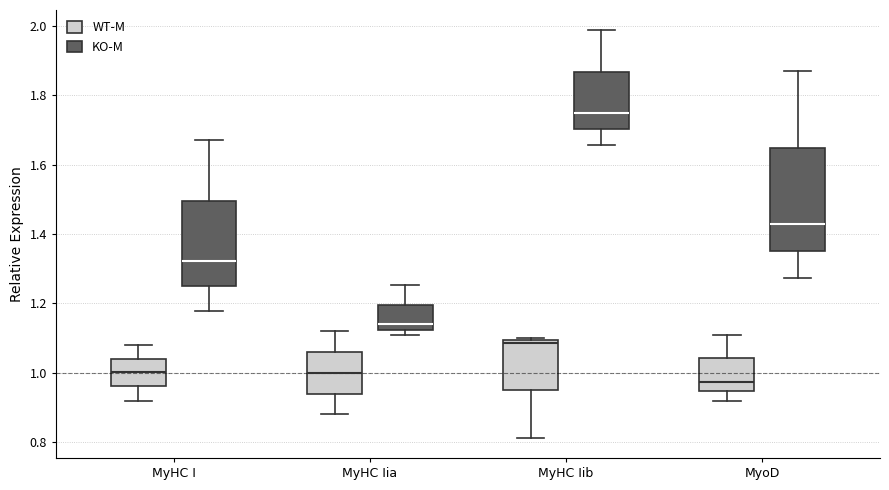

Which box's median line is the lowest?

MyoD (WT-M)